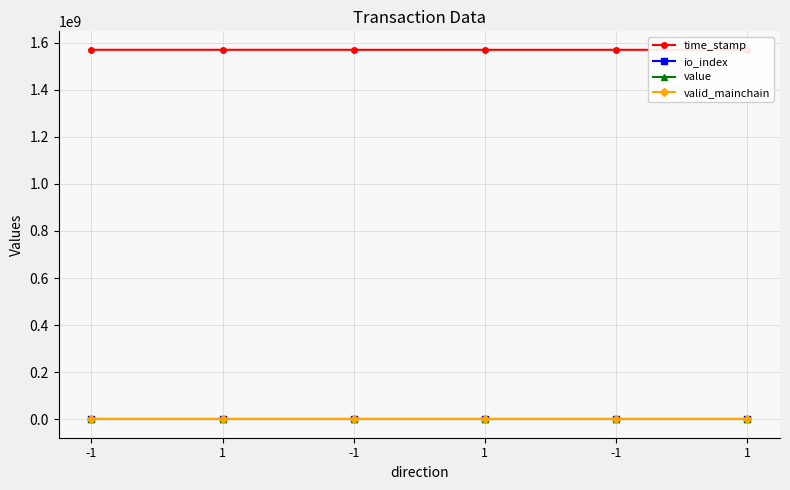

Is it true that value equals 82.4 at -1?

False